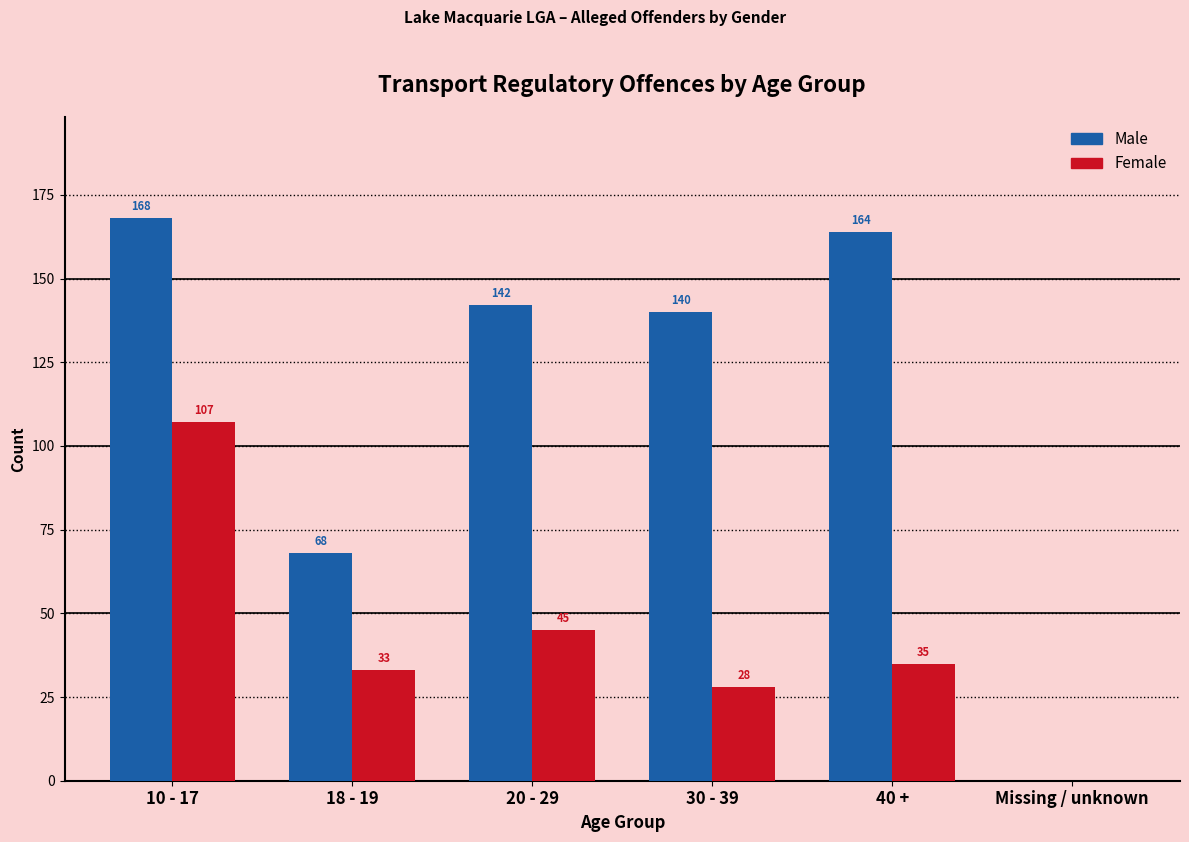

Reading left to right, transcribe all the data shown in this chart.

Male: 10 - 17=168	18 - 19=68	20 - 29=142	30 - 39=140	40 +=164	Missing / unknown=0
Female: 10 - 17=107	18 - 19=33	20 - 29=45	30 - 39=28	40 +=35	Missing / unknown=0